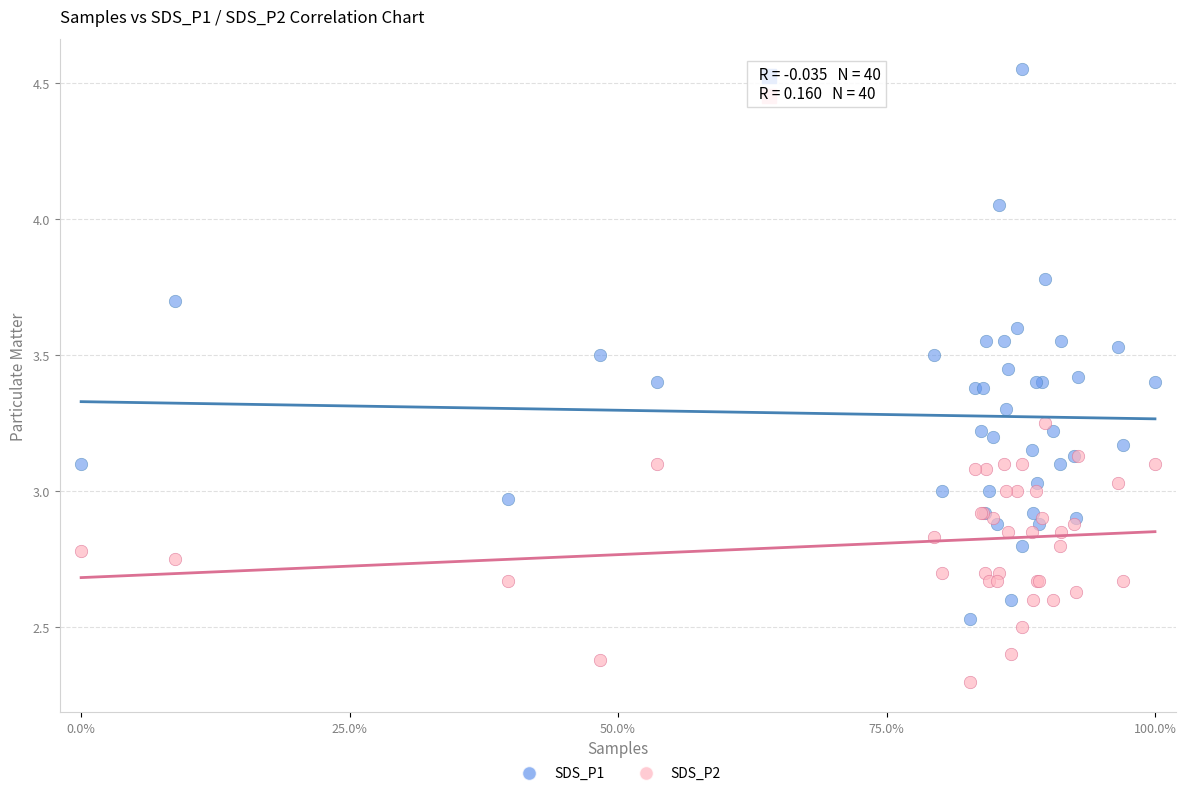

What are all the series names shown in the legend?

SDS_P1, SDS_P2